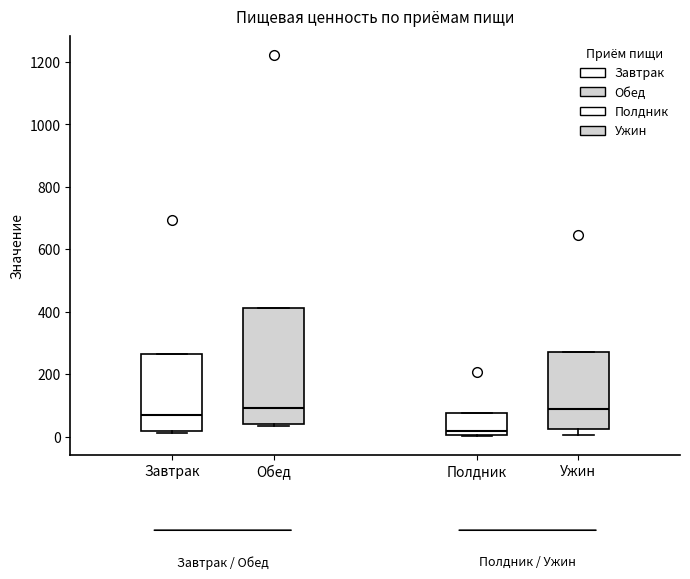

Where is the lower edge of the box for Завтрак on the y-axis? The values are not printed on the chart, so give them approximately, as read against the axis.

20